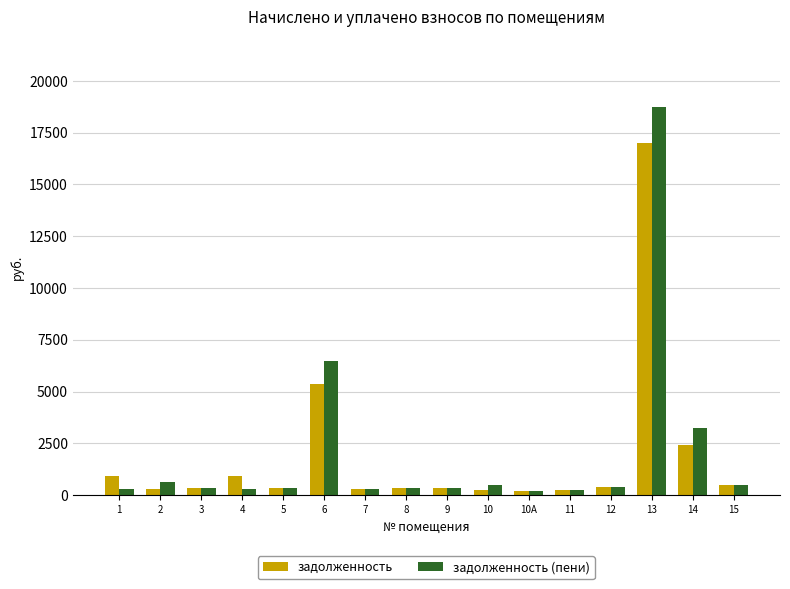

Is the value of задолженность (пени) at 15 greater than the value of задолженность at 14?

No